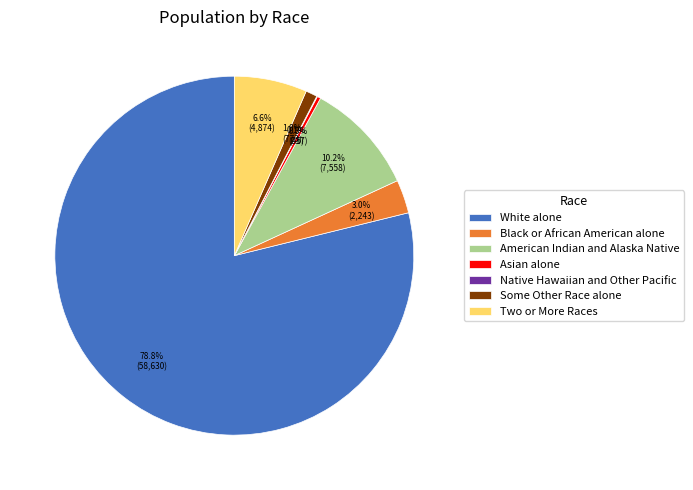

Is White alone the majority of the pie?

Yes